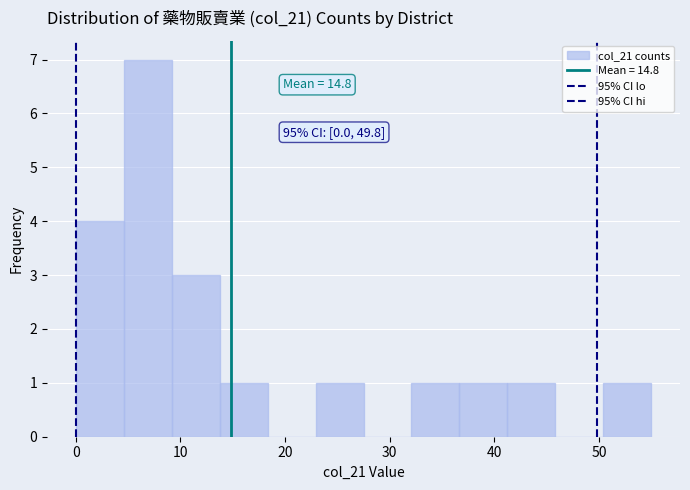

Which range on the x-axis has the tallest bar?

5 to 9